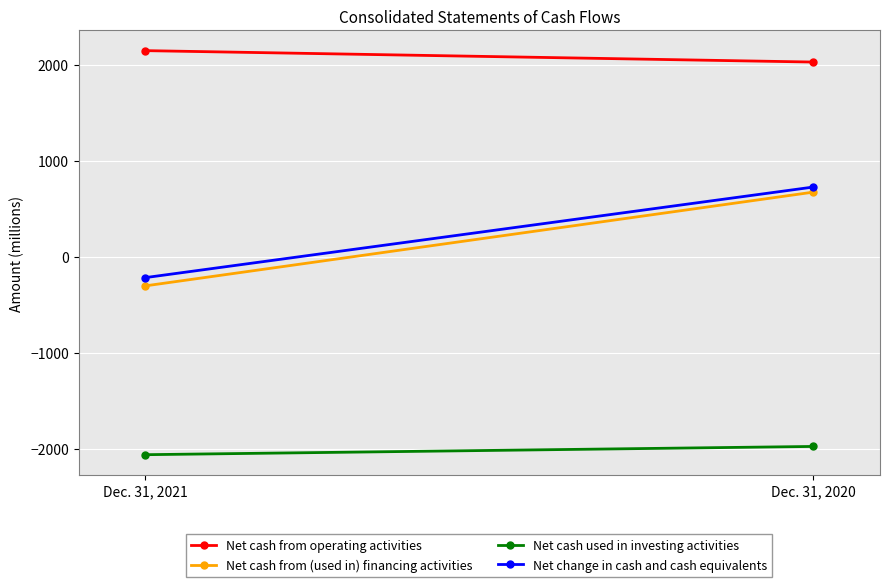

What is the average value of the Net cash from (used in) financing activities series?

186